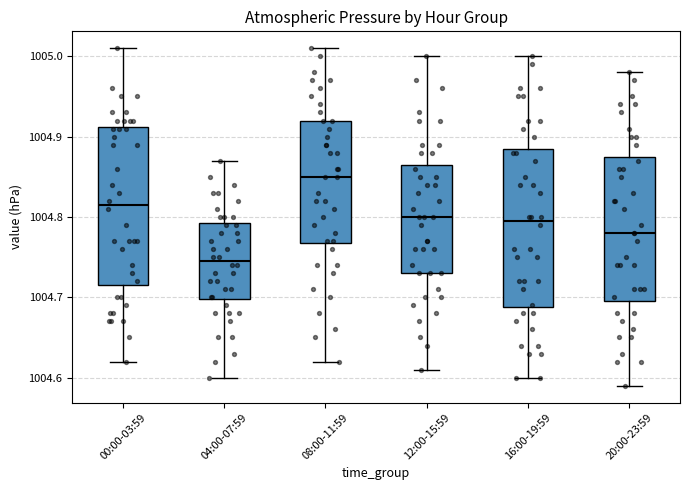

Where does the median line of the box for 08:00-11:59 sit on the y-axis? The values are not printed on the chart, so give them approximately, as read against the axis.

1004.85